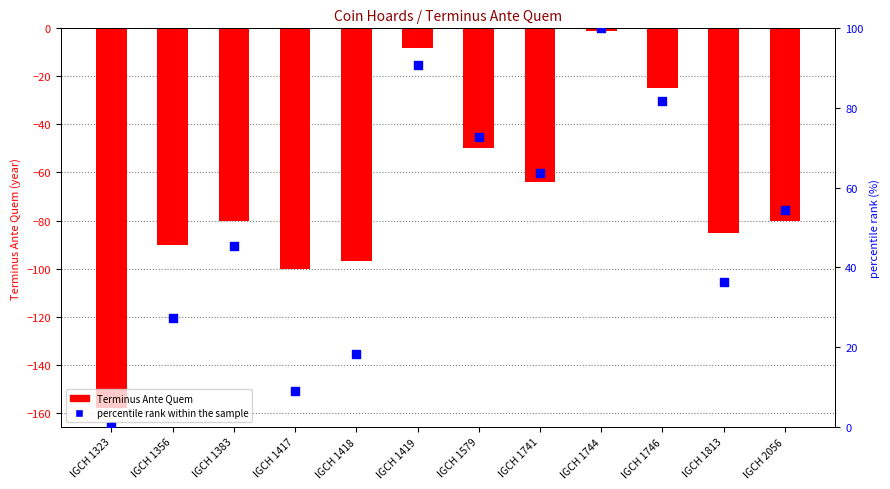

At how many categories does at least one series exceed -49?

12